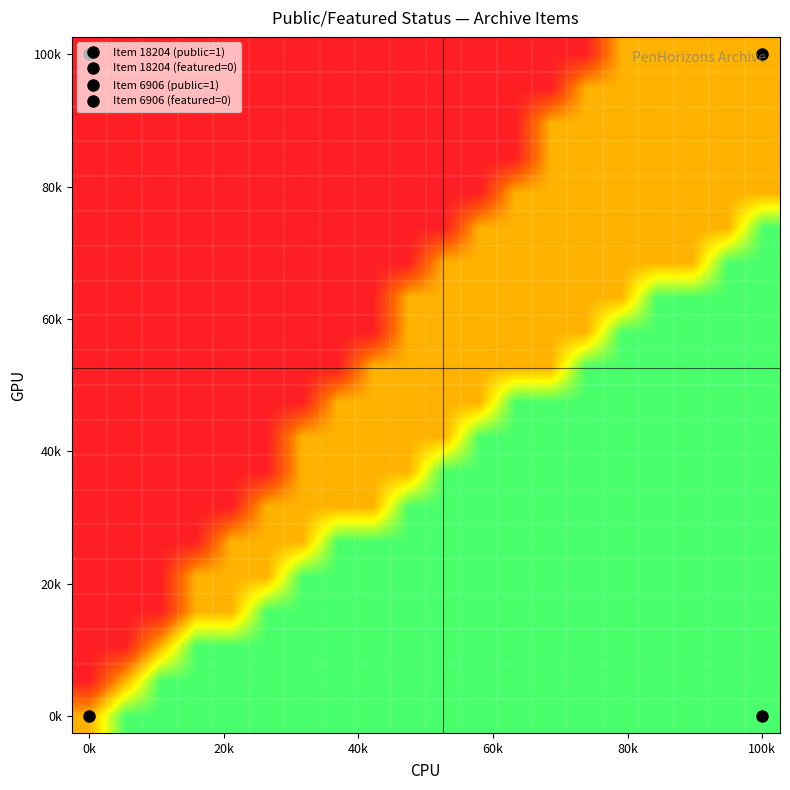

How many data points does each series have?

20